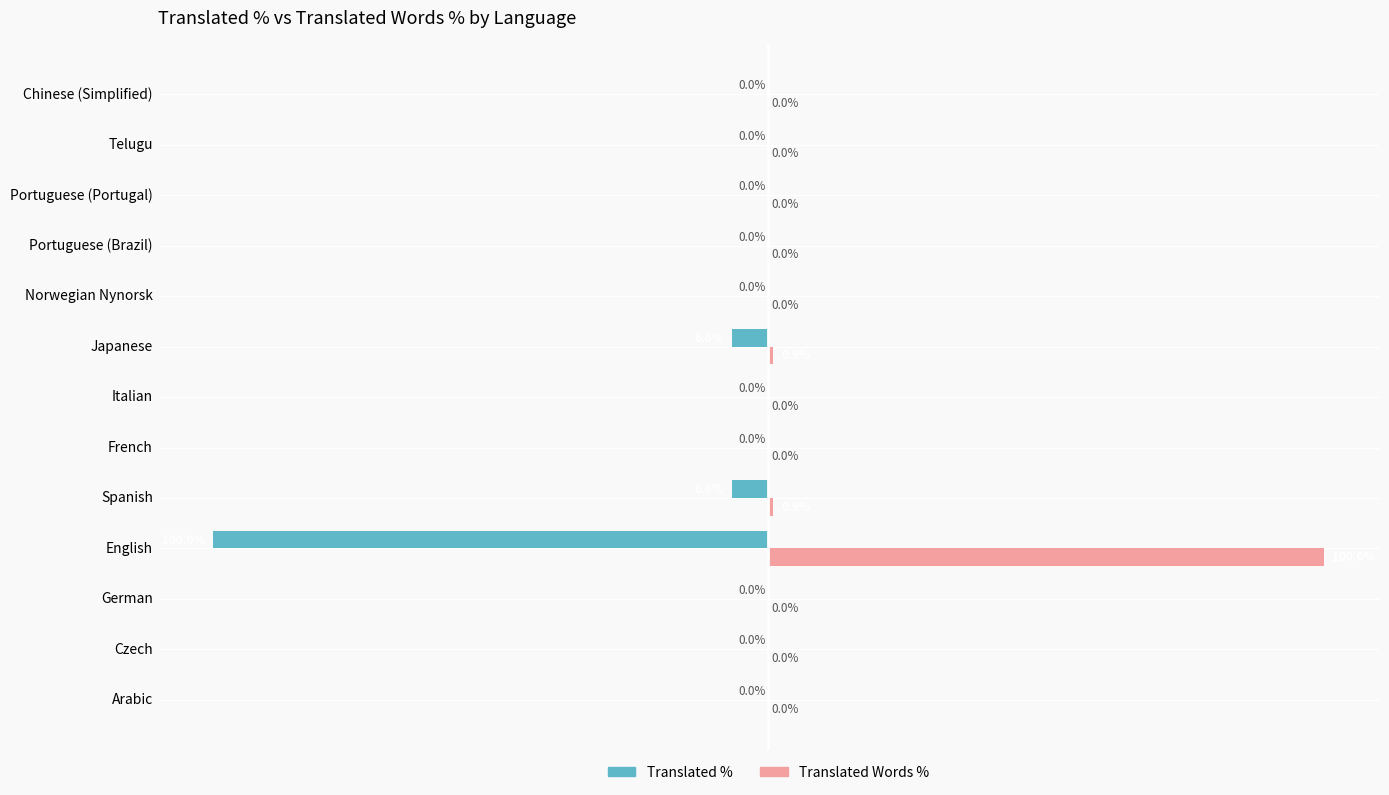

What are all the series names shown in the legend?

Translated %, Translated Words %